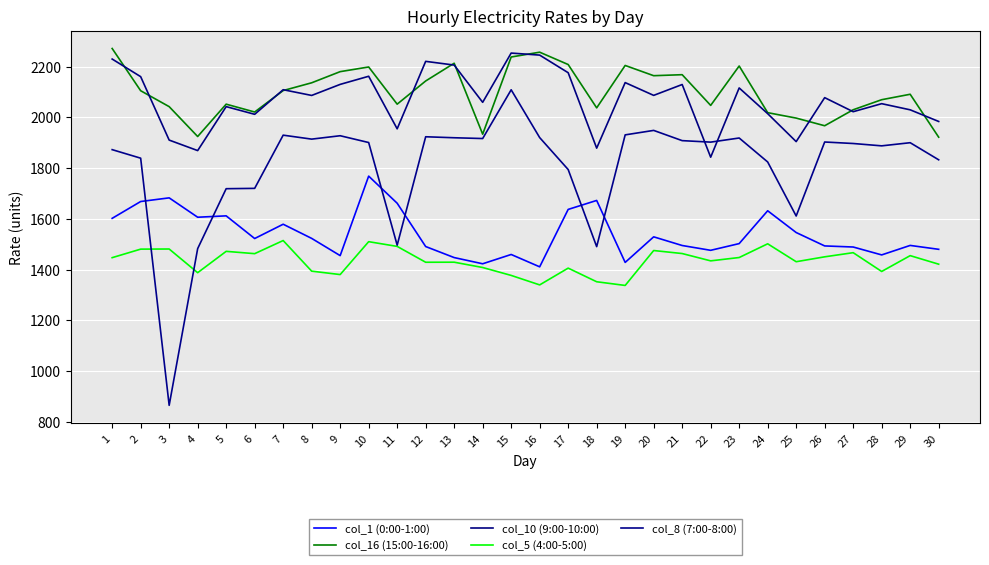

What are all the series names shown in the legend?

col_1 (0:00-1:00), col_16 (15:00-16:00), col_10 (9:00-10:00), col_5 (4:00-5:00), col_8 (7:00-8:00)